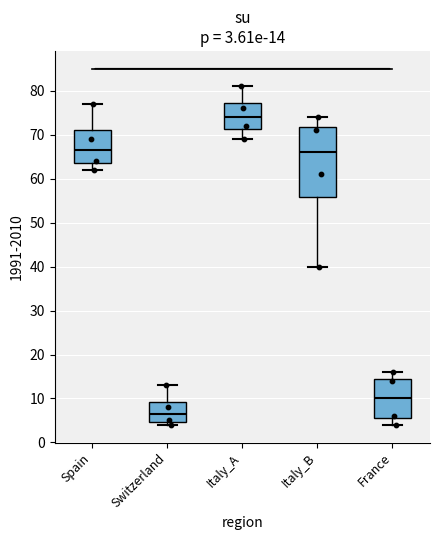

Which box is the tallest, from its lower edge to its upper edge?

Italy_B